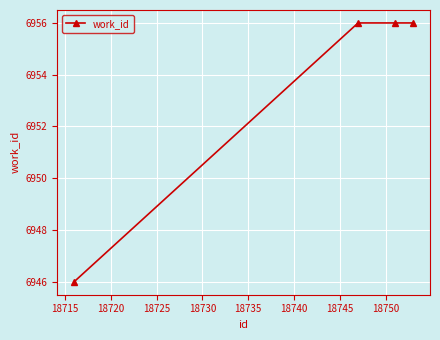

True or false: there are more than 2 points higher than both neighbors.

False